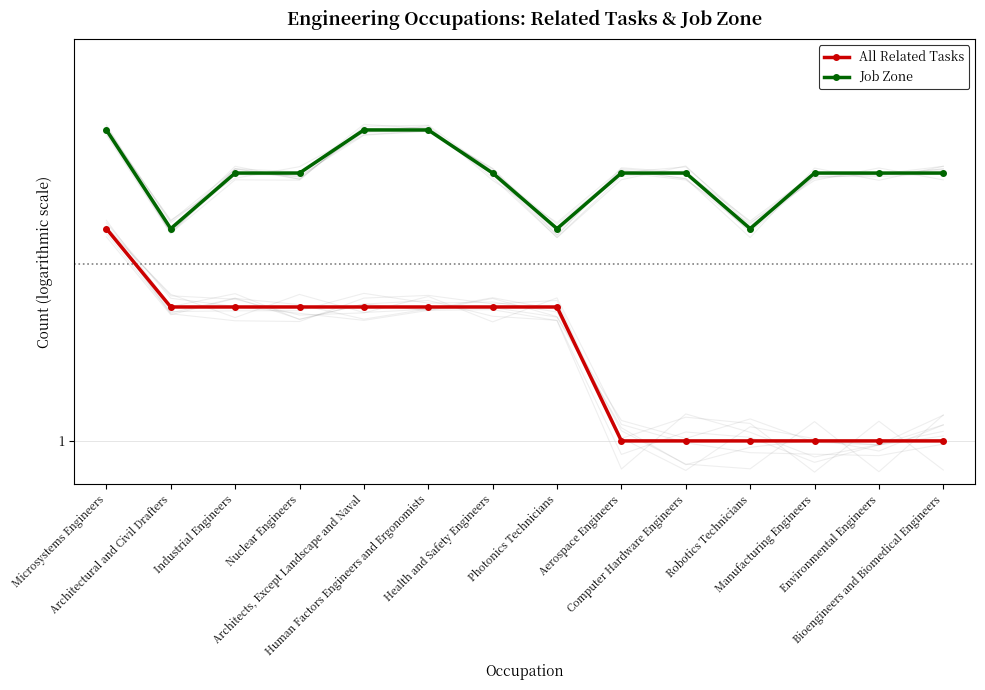

Which category has the highest value in the All Related Tasks series?

Microsystems Engineers